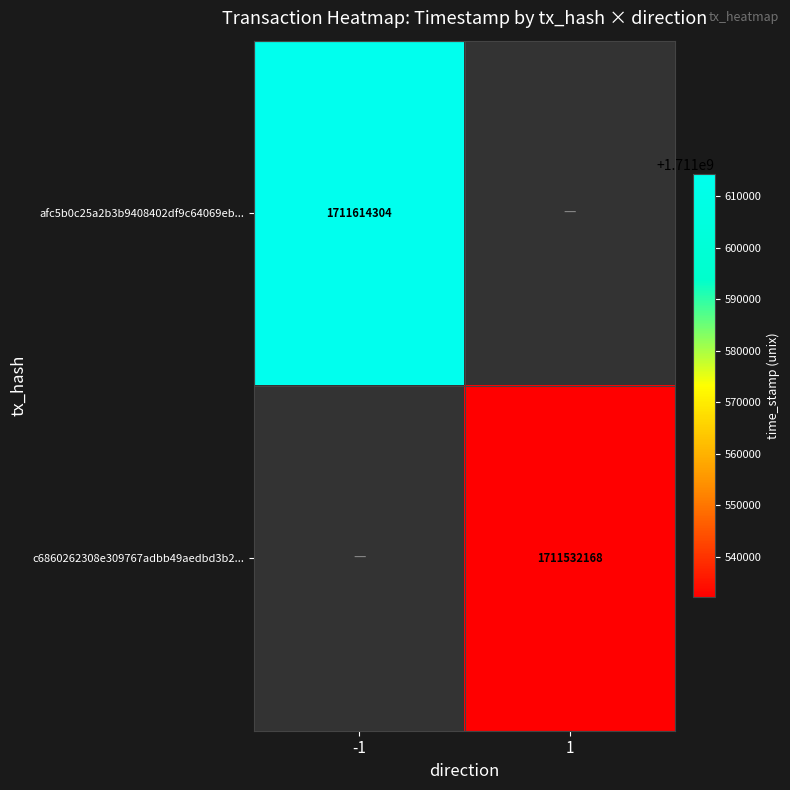

Is the value of c6860262308e309767adbb49aedbd3b2... at 1 greater than the value of afc5b0c25a2b3b9408402df9c64069eb... at -1?

No